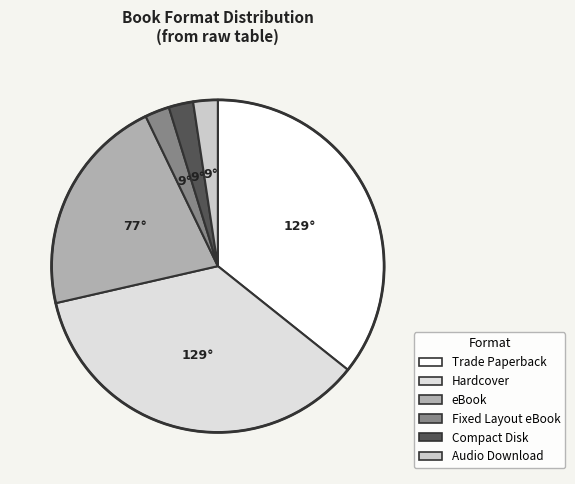

Does Fixed Layout eBook represent more than half of the total?

No